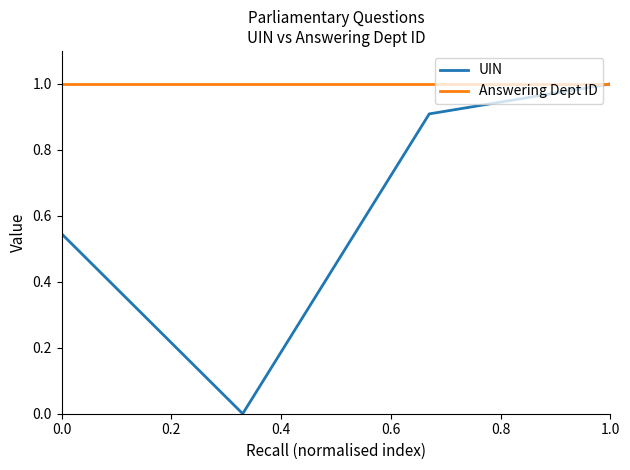

Which series has the widest spread of values?

UIN